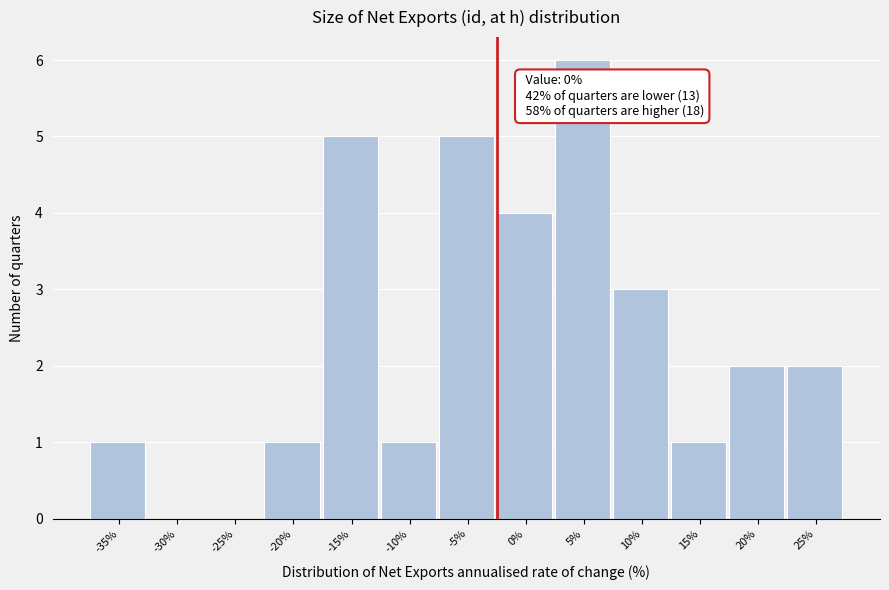

Reading right to left, list all the values displayed in this chart.

25%=2	20%=2	15%=1	10%=3	5%=6	0%=4	-5%=5	-10%=1	-15%=5	-20%=1	-25%=0	-30%=0	-35%=1